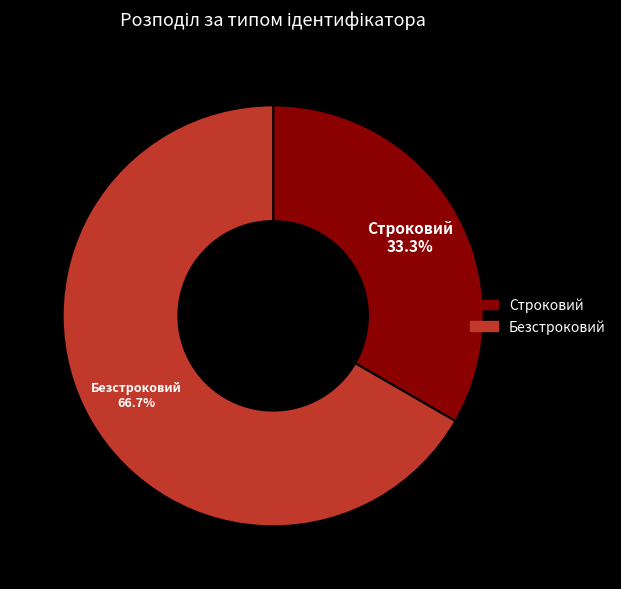

To the nearest percent, what is the average slice percentage?

50%